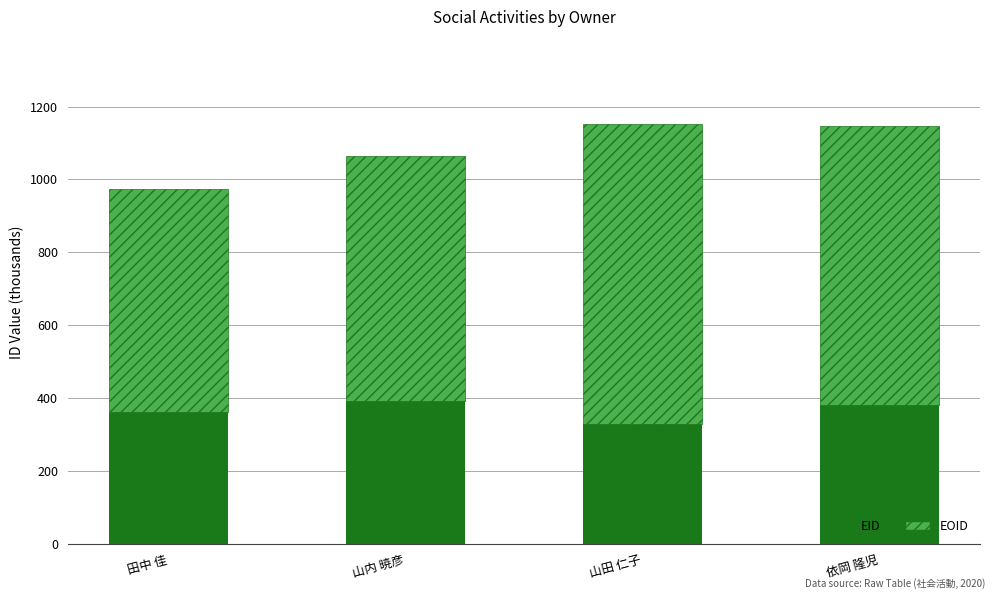

What is the lowest value of the EID series?

330.3